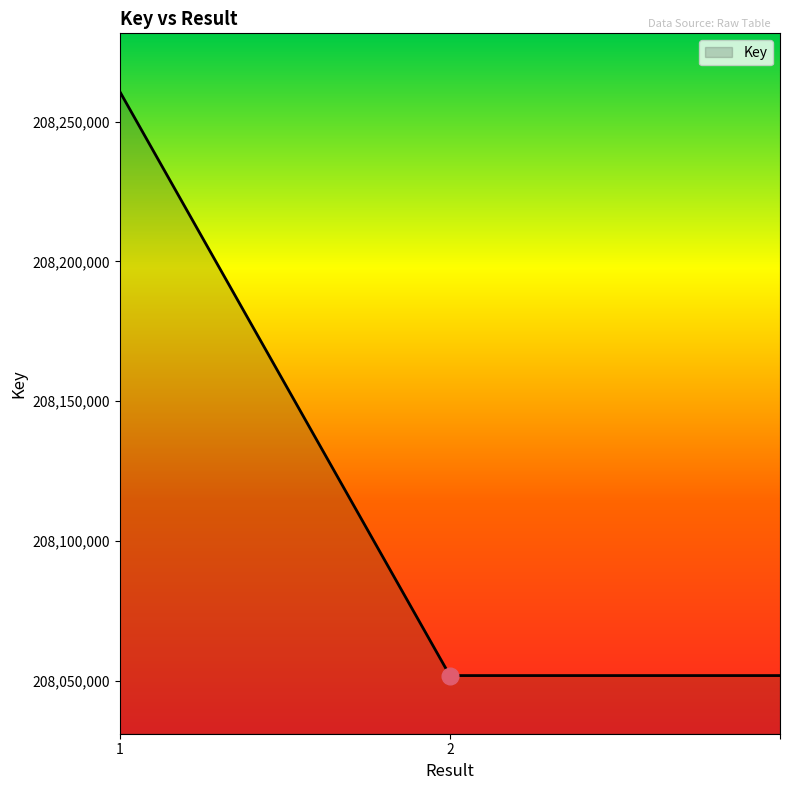

What is the difference between the maximum and minimum values?

208951